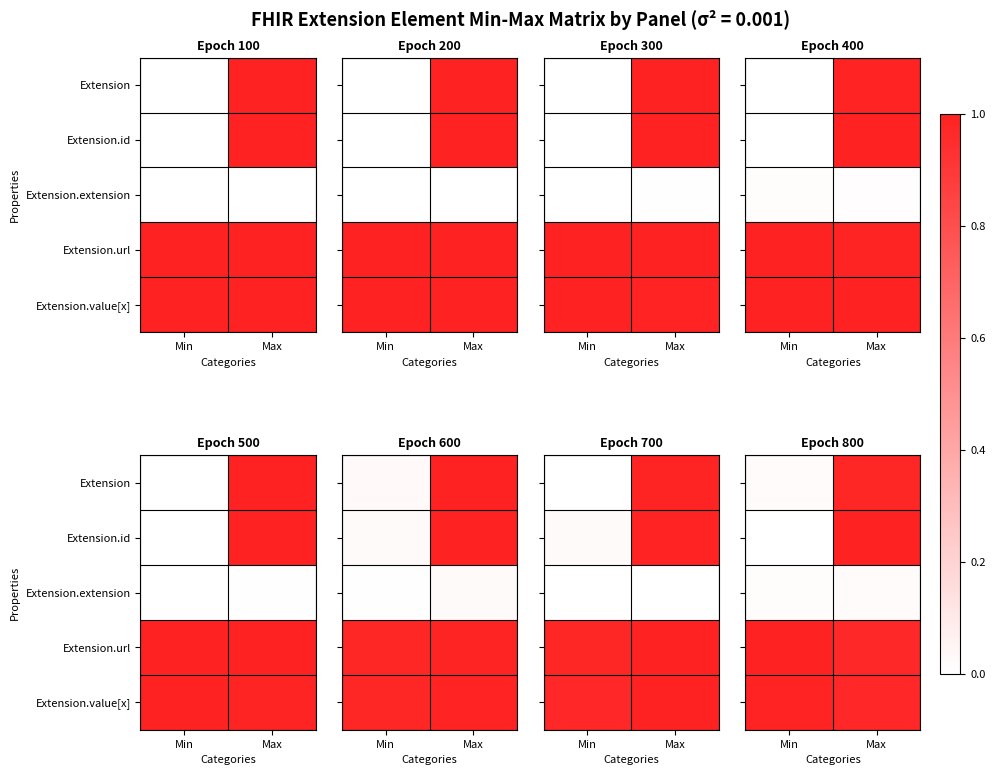

Which series changed the most between Min and Max?

Extension.id